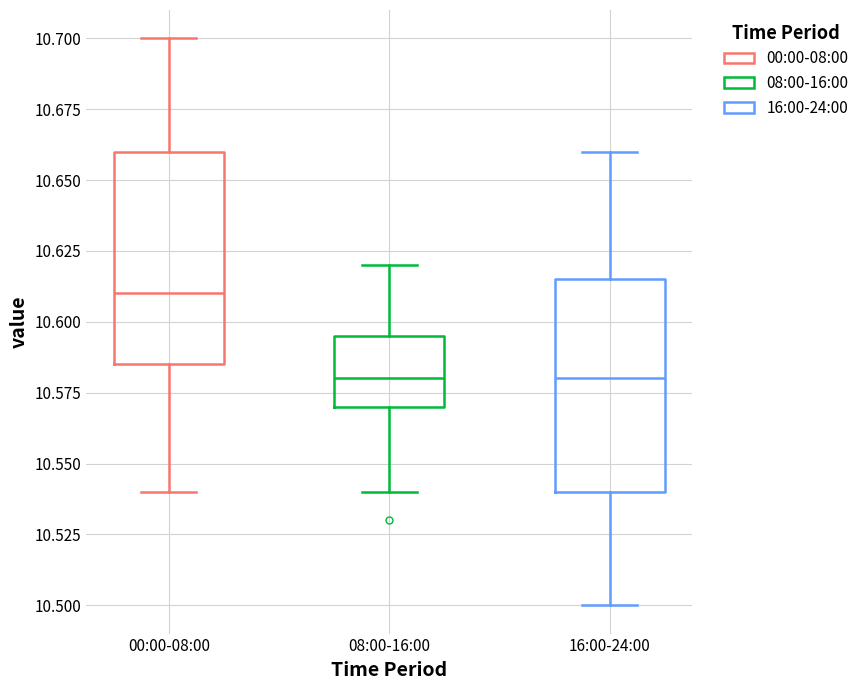

Where is the lower edge of the box for 00:00-08:00 on the y-axis? The values are not printed on the chart, so give them approximately, as read against the axis.

10.585